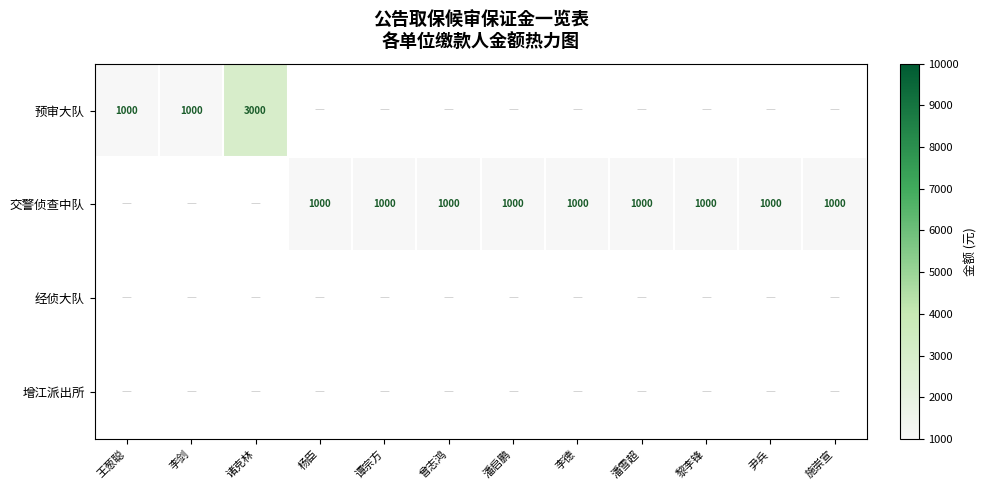

Count the number of categories in the chart.

12